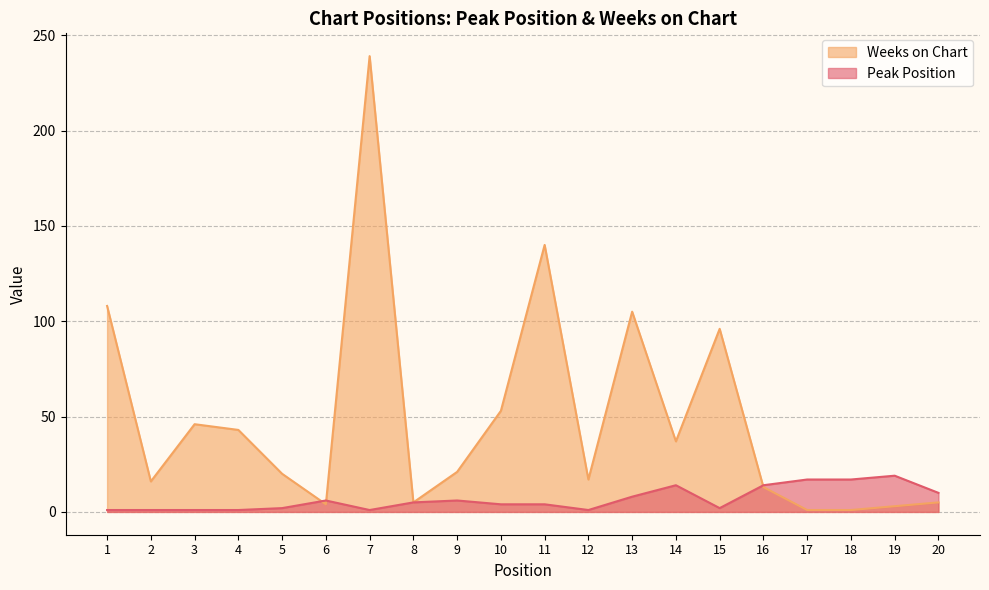

Reading left to right, extract all data points from this chart.

Peak Position: 1=1	2=1	3=1	4=1	5=2	6=6	7=1	8=5	9=6	10=4	11=4	12=1	13=8	14=14	15=2	16=14	17=17	18=17	19=19	20=10
Weeks on Chart: 1=108	2=16	3=46	4=43	5=20	6=4	7=239	8=5	9=21	10=53	11=140	12=17	13=105	14=37	15=96	16=13	17=1	18=1	19=3	20=5